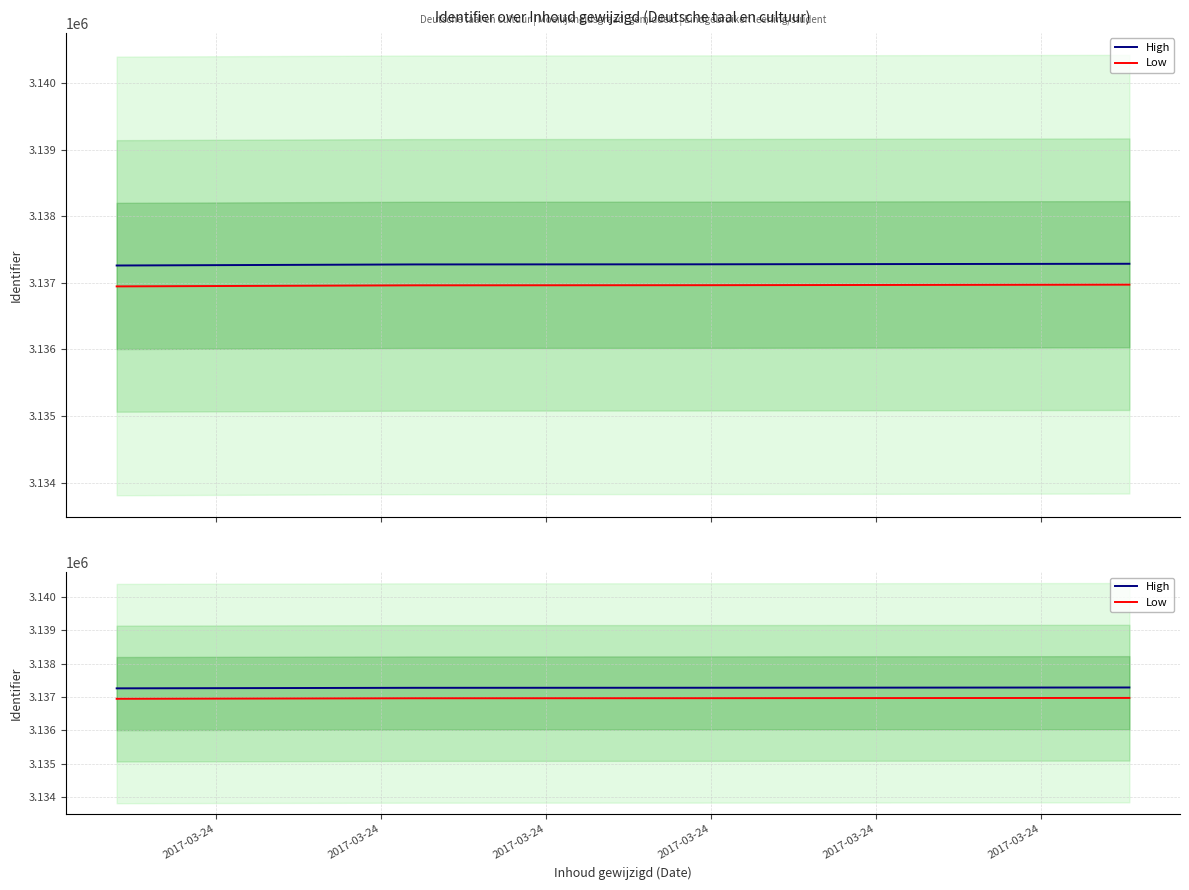

How many values in the Low series are below 3136964?

2